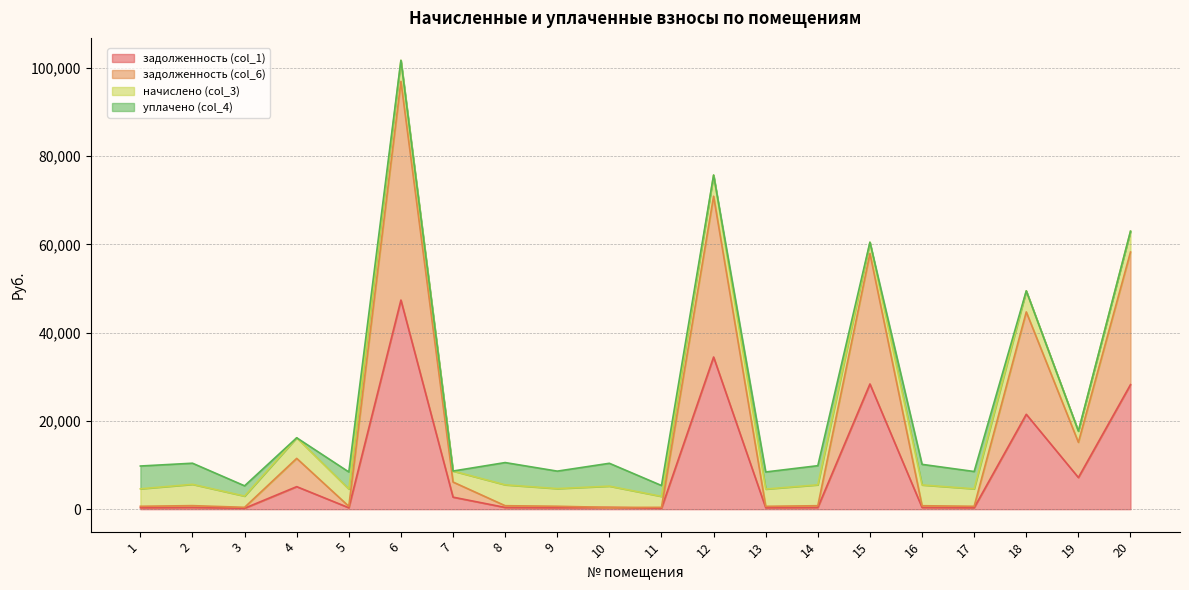

At which category does задолженность (col_6) reach its first local valley?

3